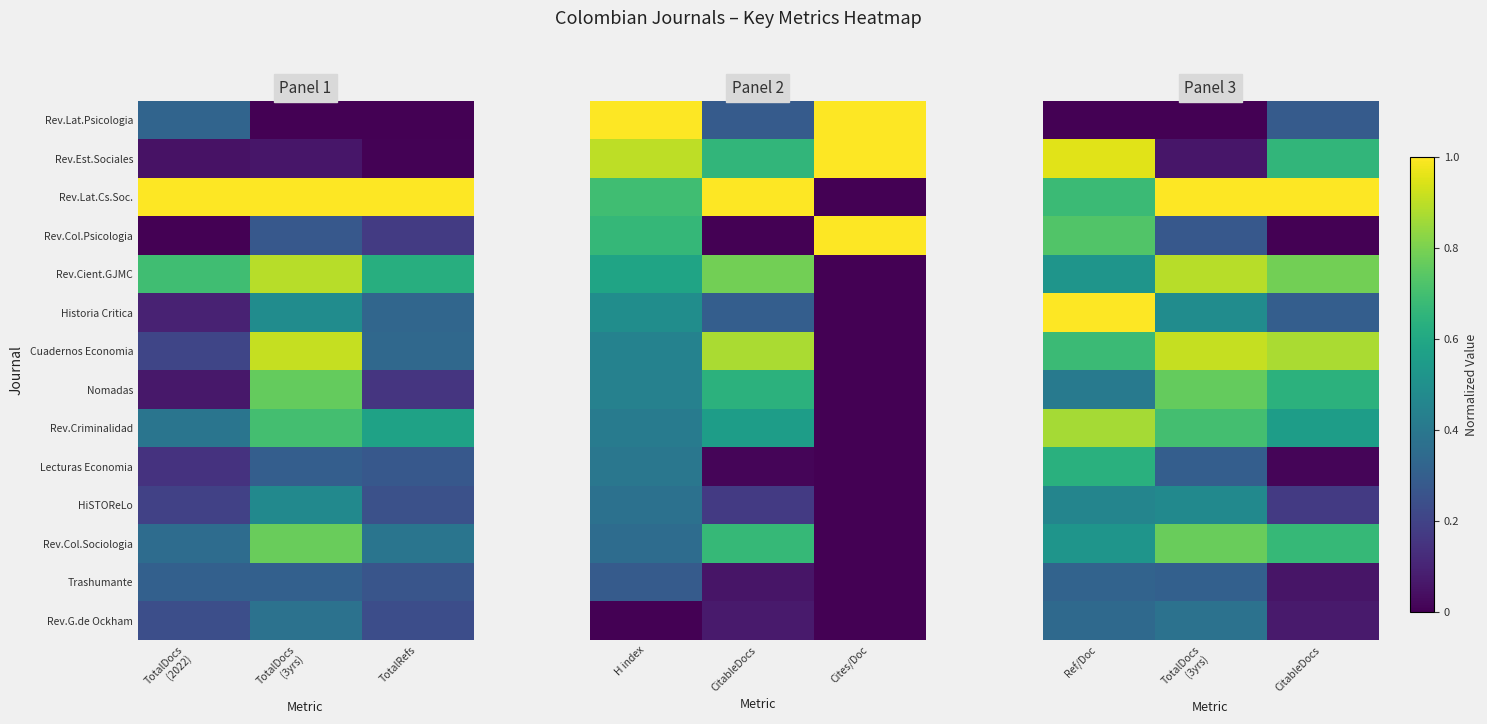

Which series has the largest total across all categories?

Rev.Lat.Cs.Soc.